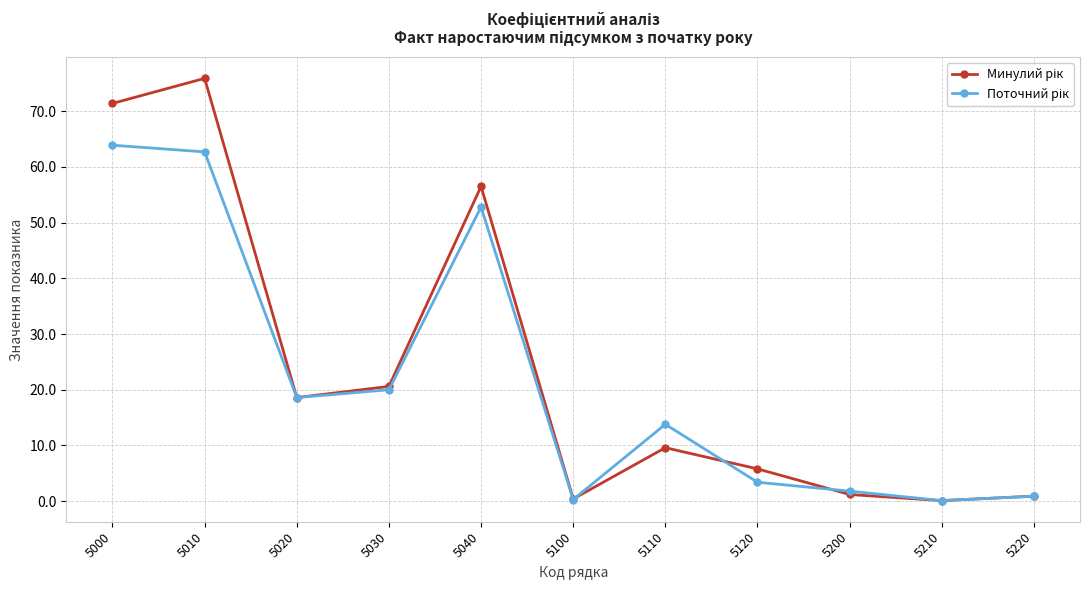

What is the total value across all series at 5030?

40.6